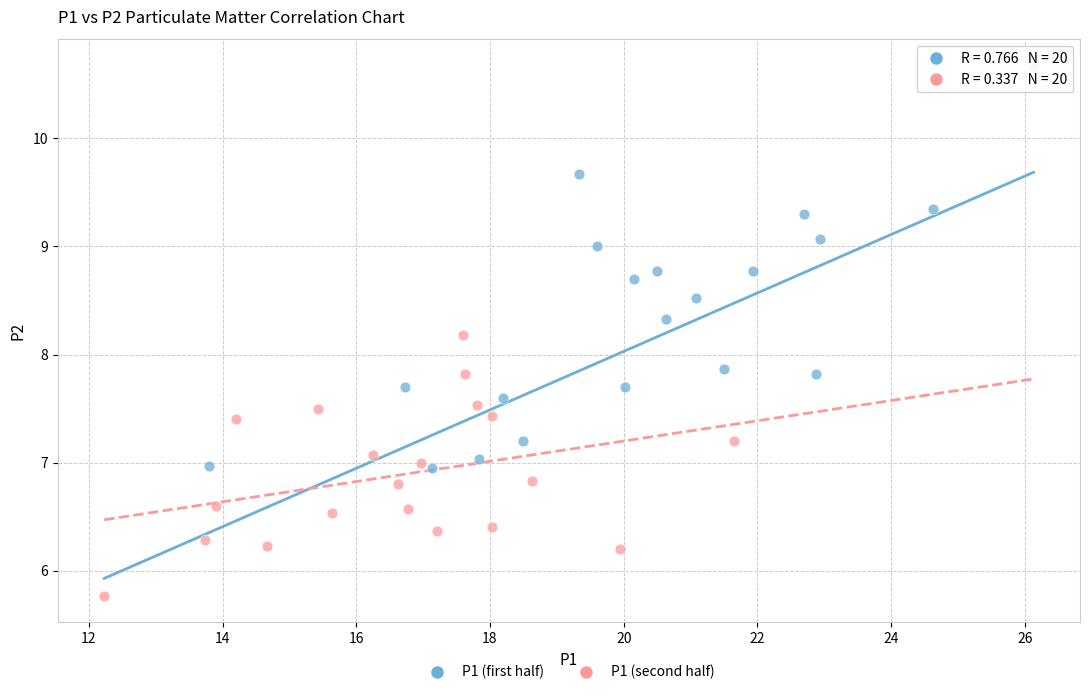

Which series reaches the minimum Y coordinate?

P1 (second half)